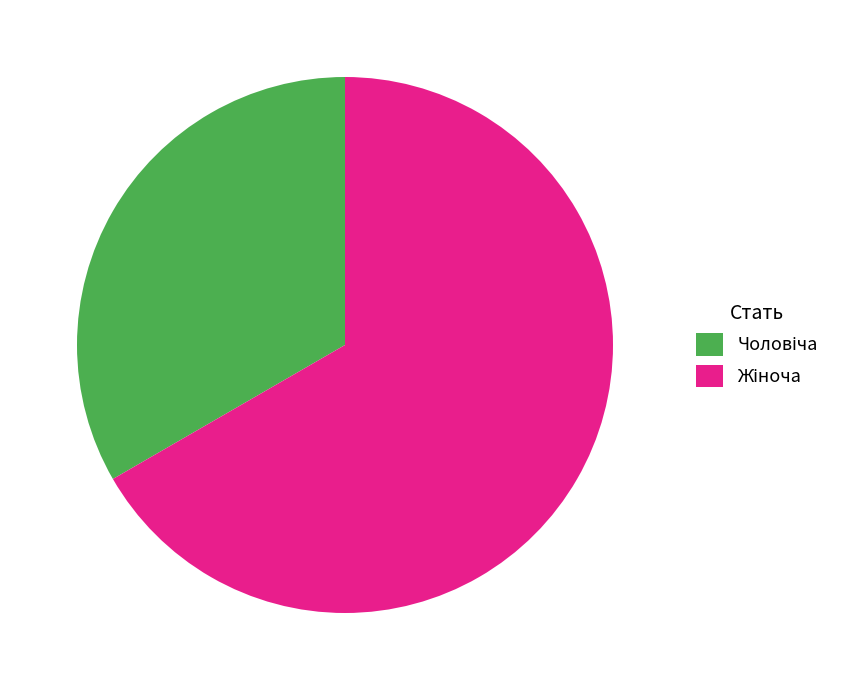

How many segments does this pie chart have?

2